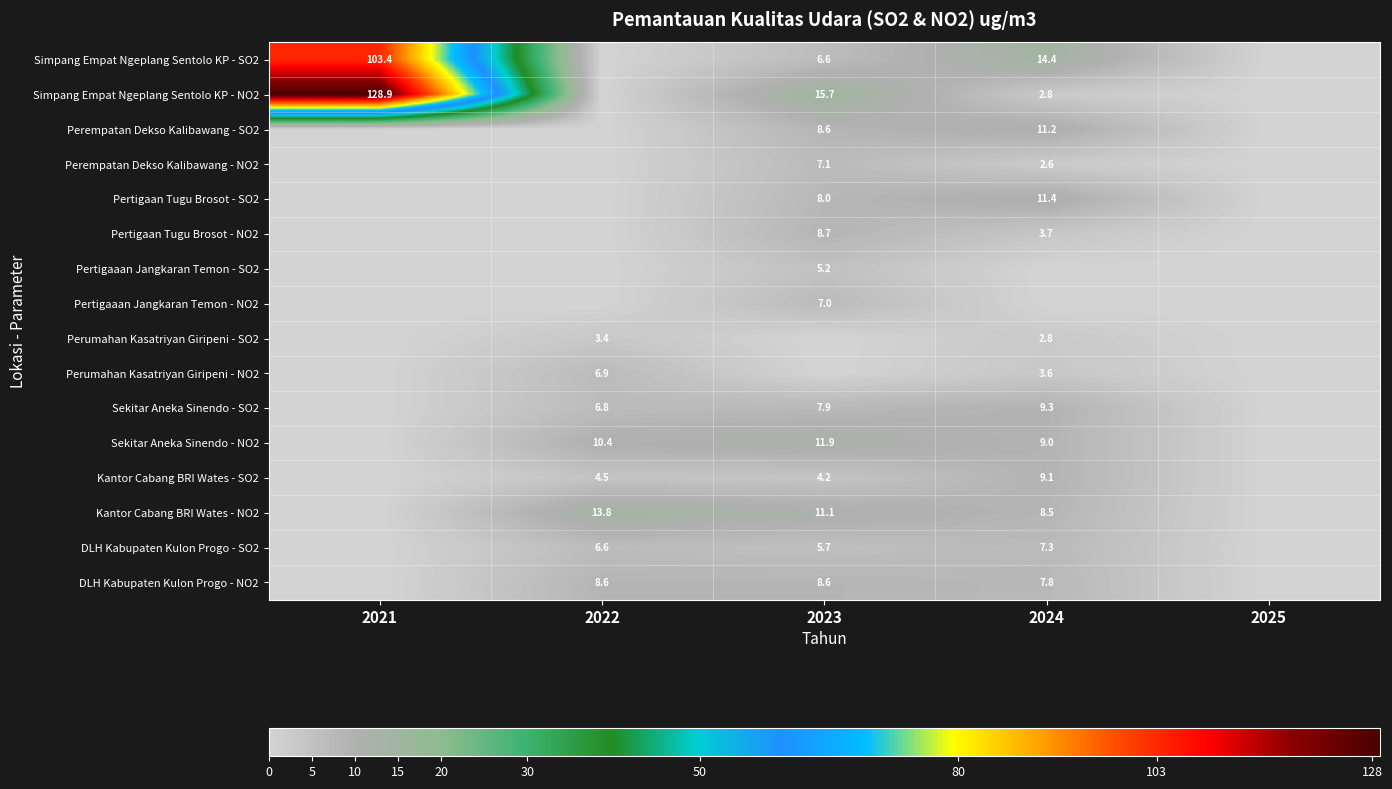

The Simpang Empat Ngeplang Sentolo KP - SO2 series shows 10.9 at 2023. True or false?

False